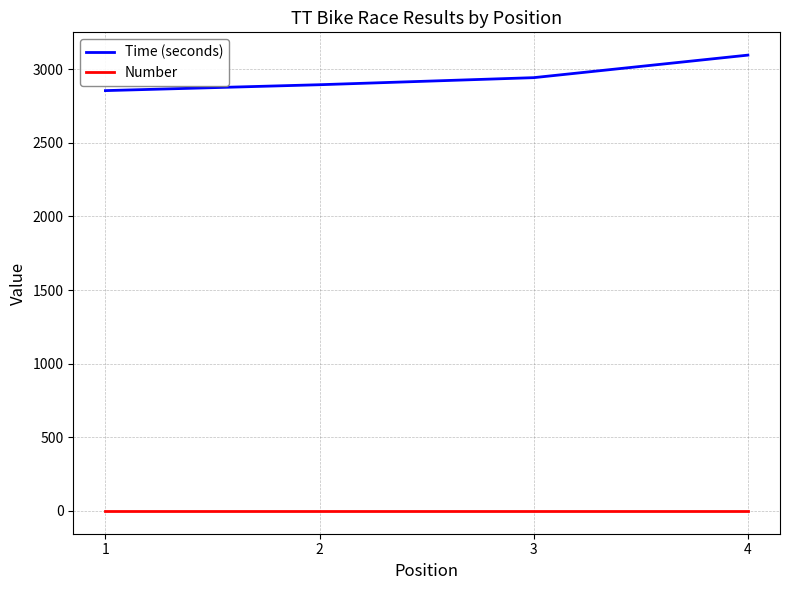

True or false: Time (seconds) and Number intersect in this chart.

False